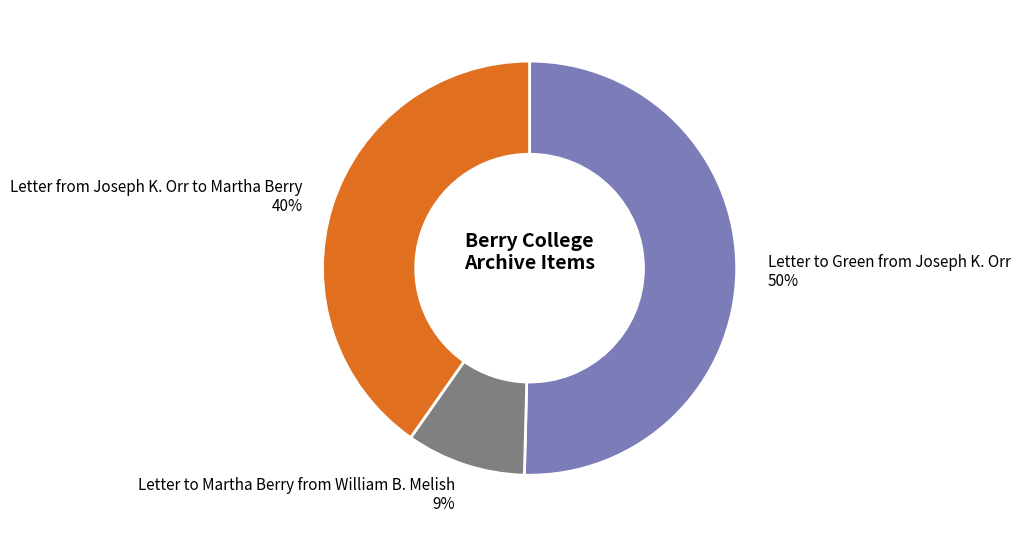

To the nearest percent, what is the average slice percentage?

33%